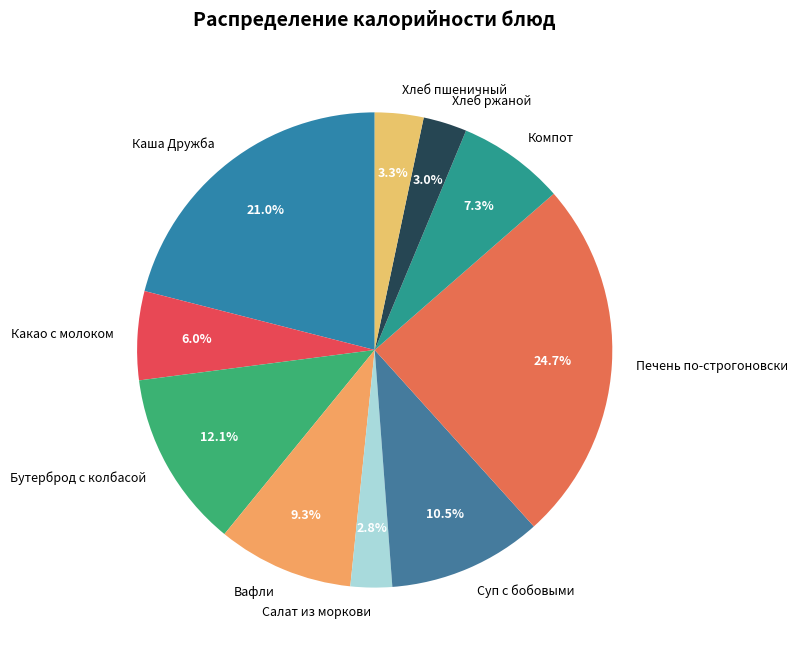

Which slice is the largest?

Печень по-строгоновски